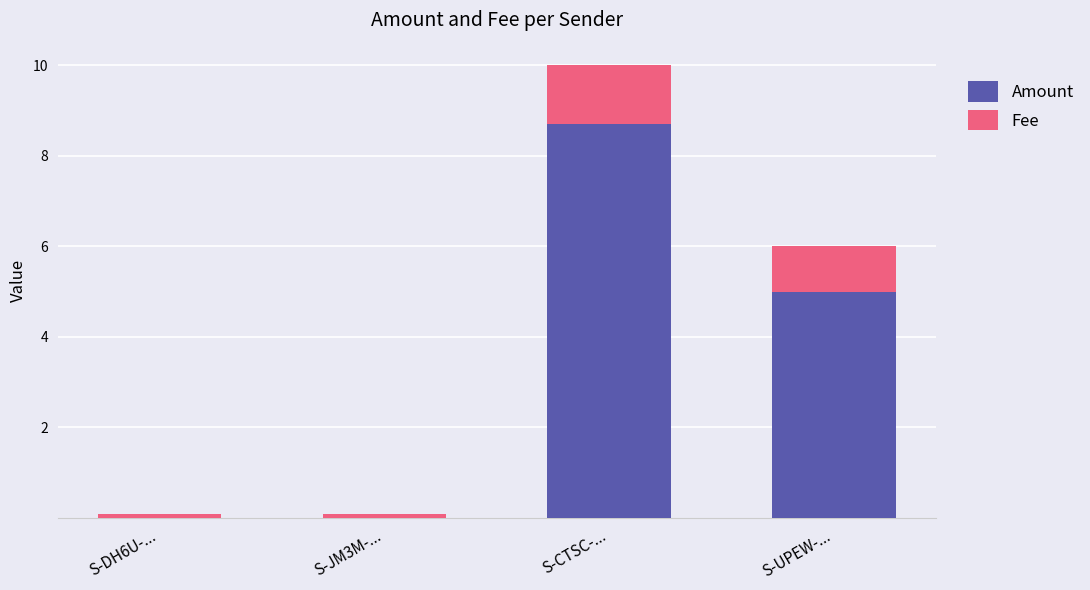

At which category is the sum across all series the highest?

S-CTSC-...